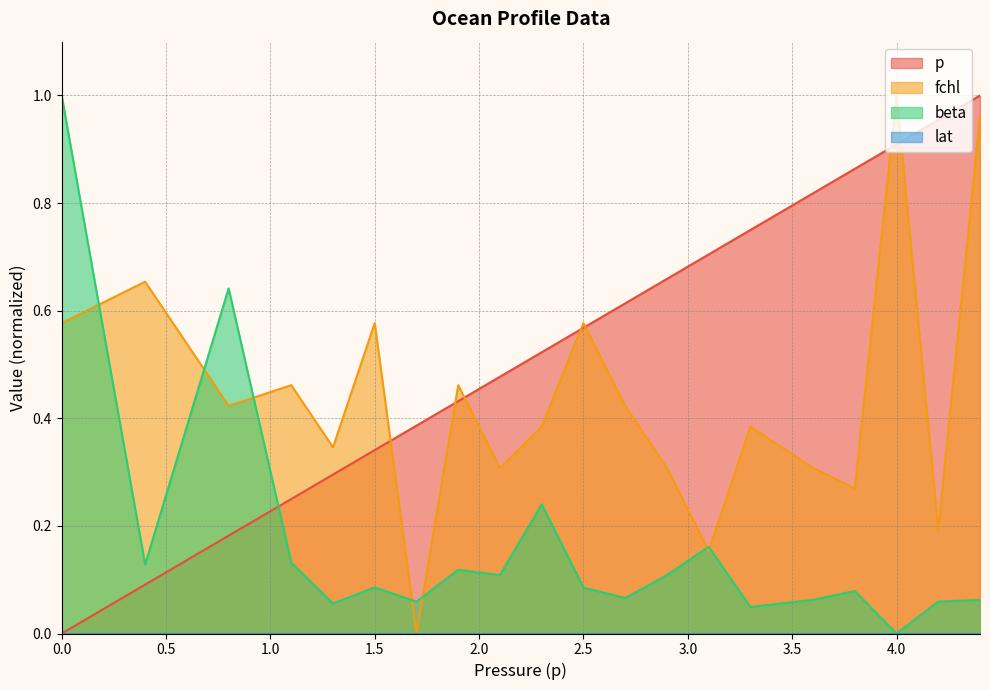

How many lines are shown in the chart?

4